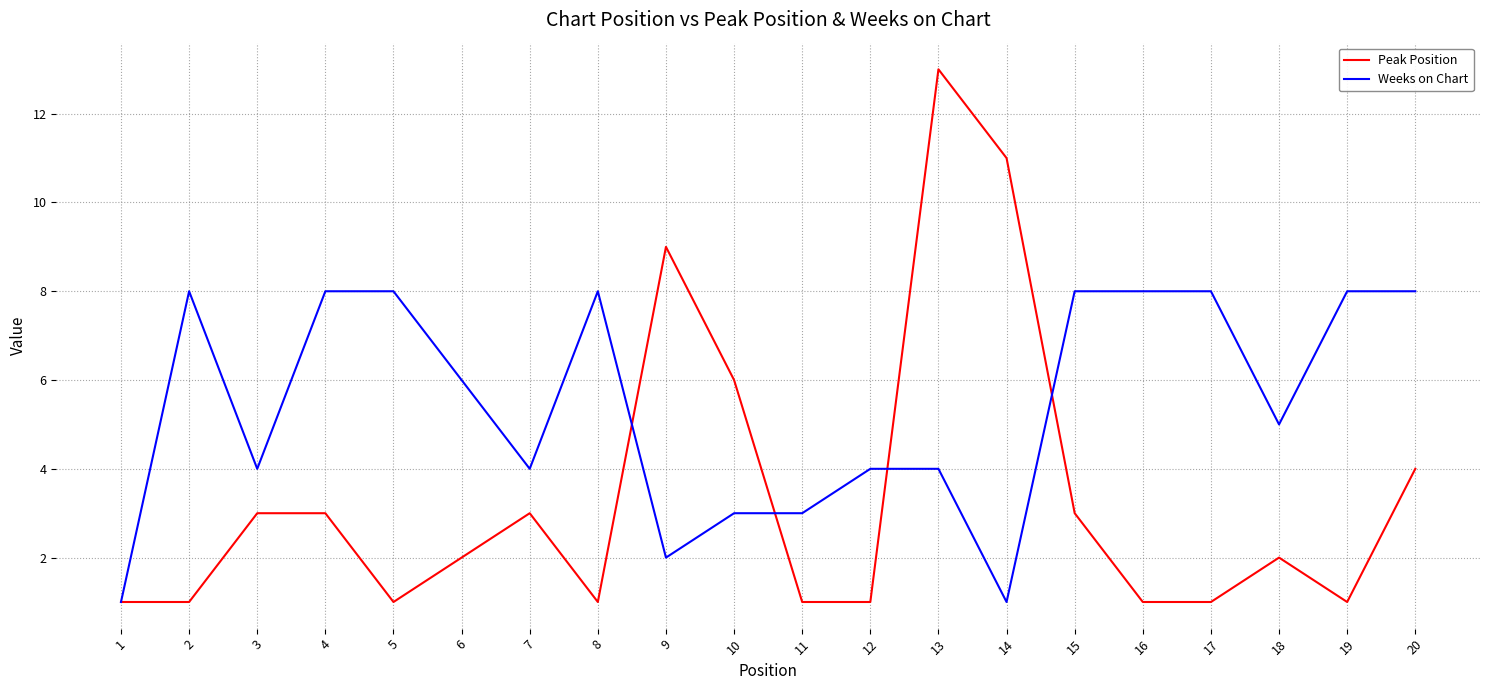

Rank the series by their average value, from lowest to highest.

Peak Position, Weeks on Chart